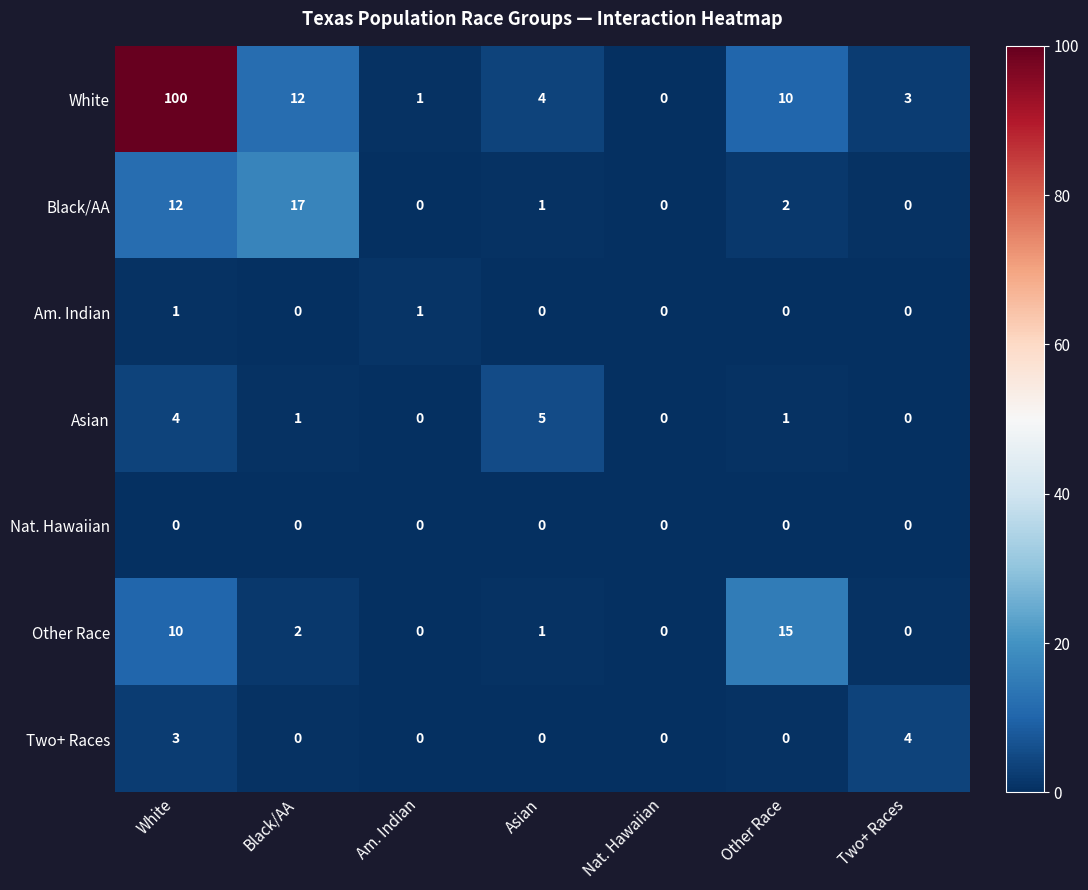

Which series has the widest spread of values?

White